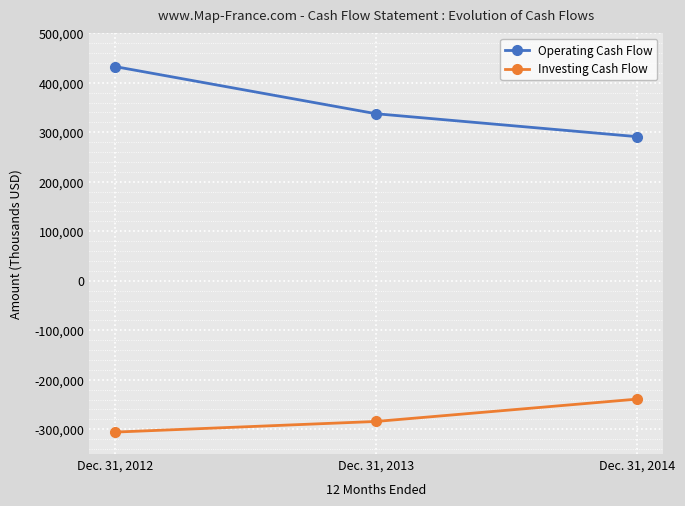

Reading left to right, what are all the values shown in this chart?

Operating Cash Flow: 432663	337378	291053
Investing Cash Flow: -305701	-284206	-239072